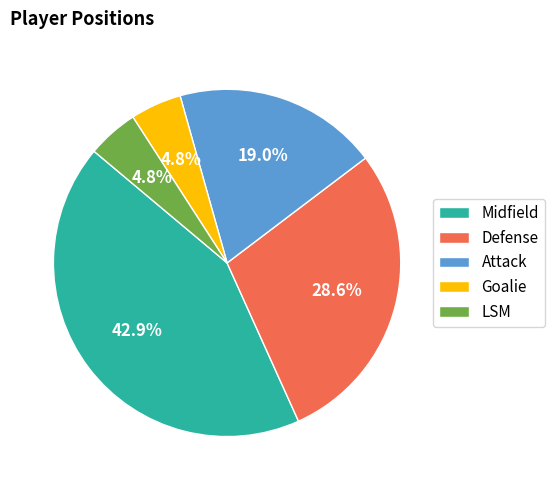

To the nearest percent, what portion does LSM represent?

5%